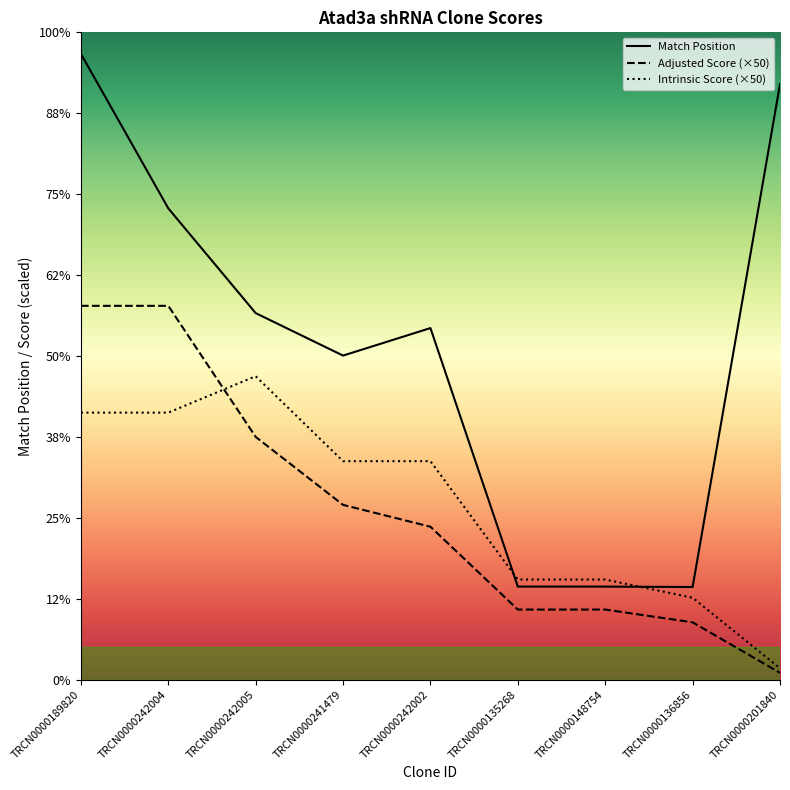

Rank the categories by Match Position value from highest to lowest.

TRCN0000189820, TRCN0000201840, TRCN0000242004, TRCN0000242005, TRCN0000242002, TRCN0000241479, TRCN0000135268, TRCN0000148754, TRCN0000136856